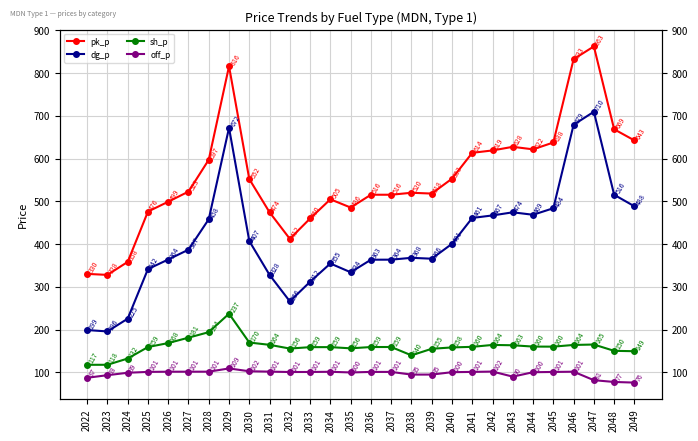

Is the value of pk_p at 2024 greater than the value of off_p at 2045?

Yes